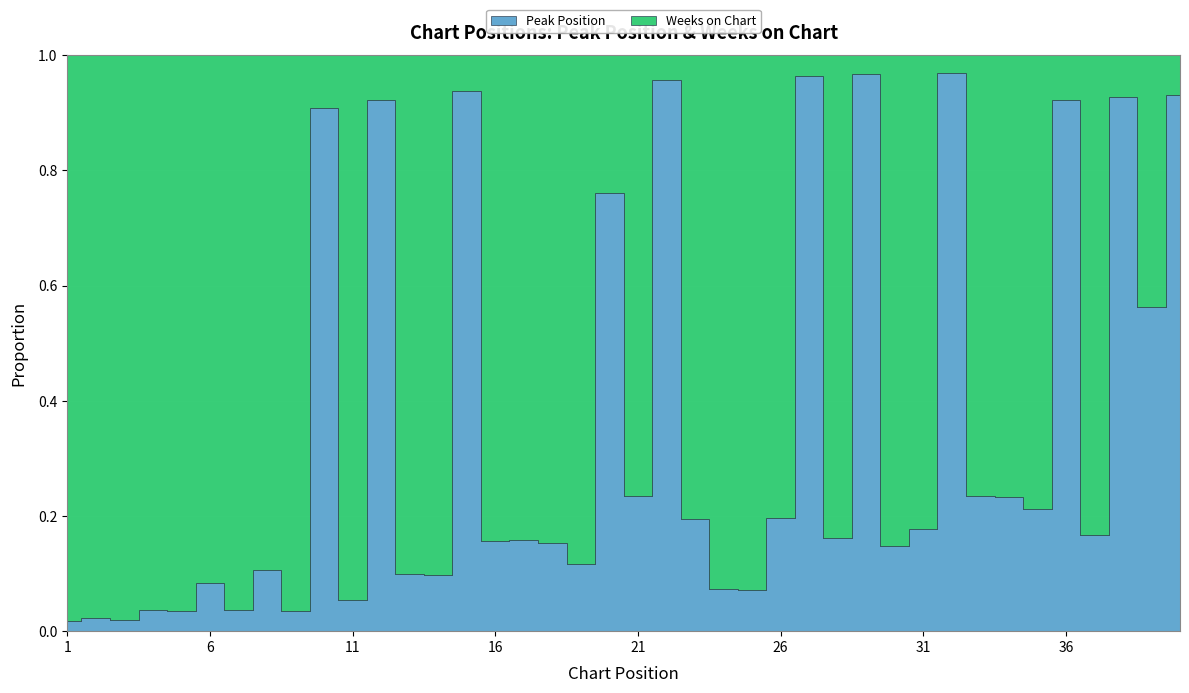

At how many categories does at least one series exceed 50?

17